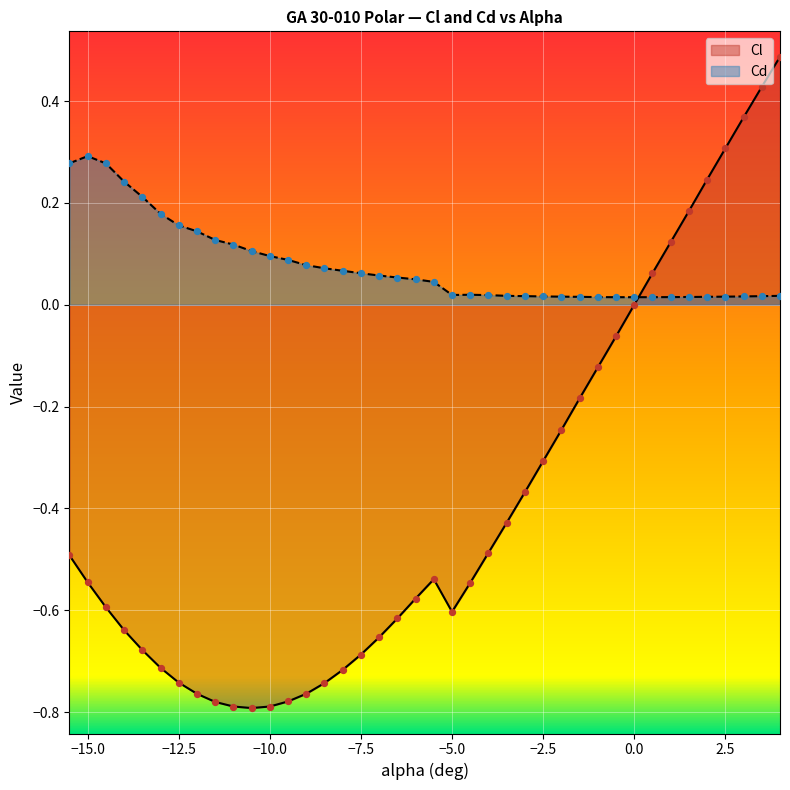

Which series has the largest Y range (max minus min)?

Cl